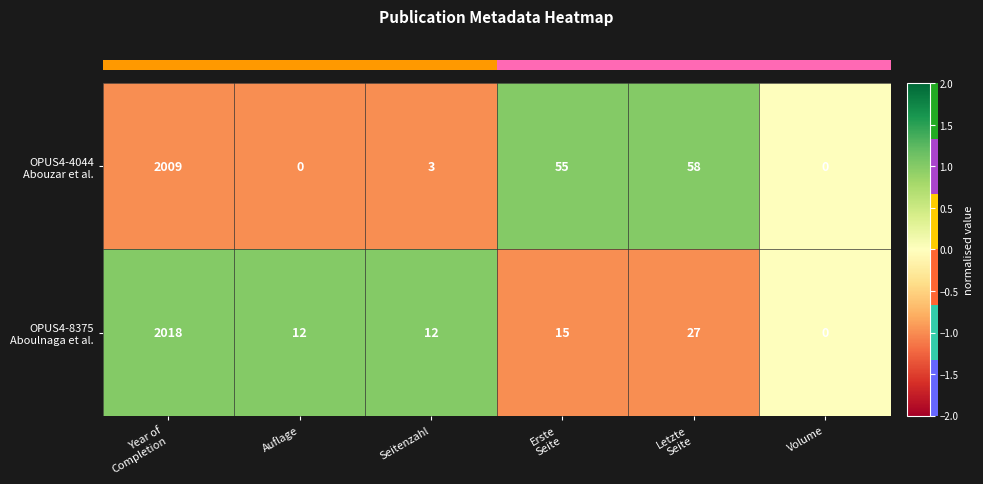

What is the greatest value displayed?

2018